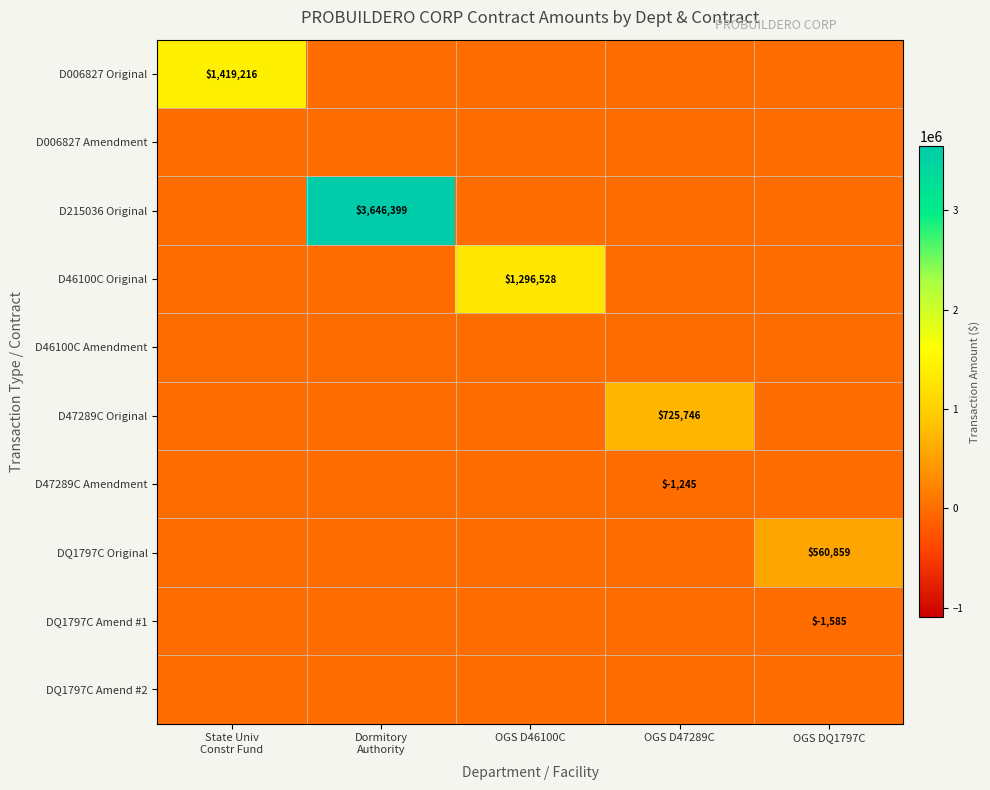

The D47289C Amendment series shows -1960 at OGS D47289C. True or false?

False